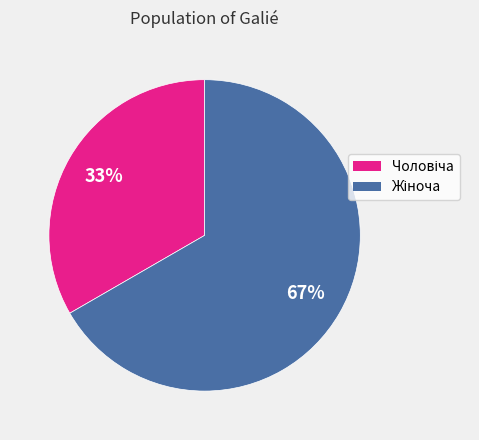

To the nearest percent, what is the average slice percentage?

50%